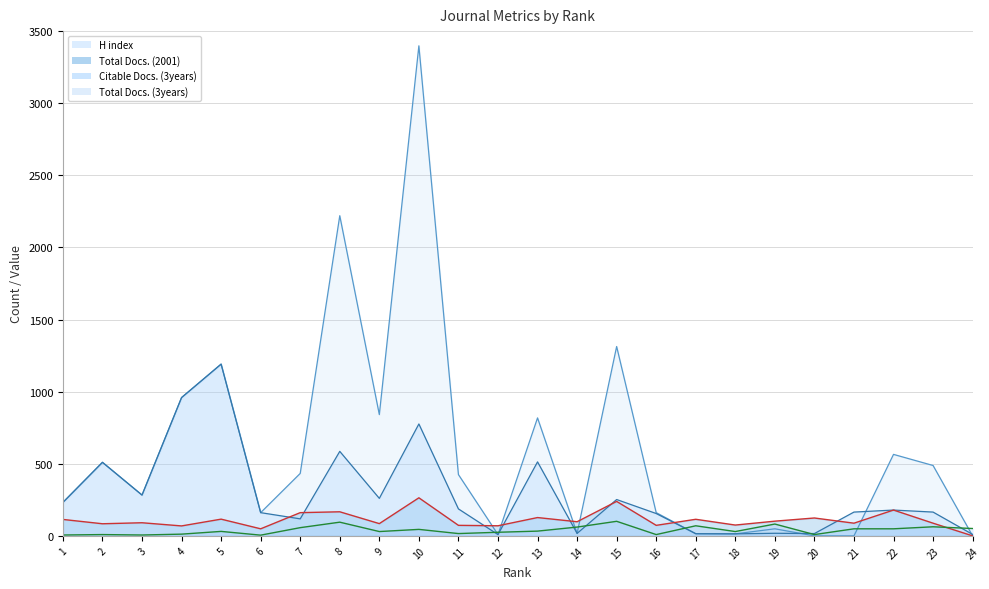

True or false: Citable Docs. (3years) has a value of 165 at 23.

True